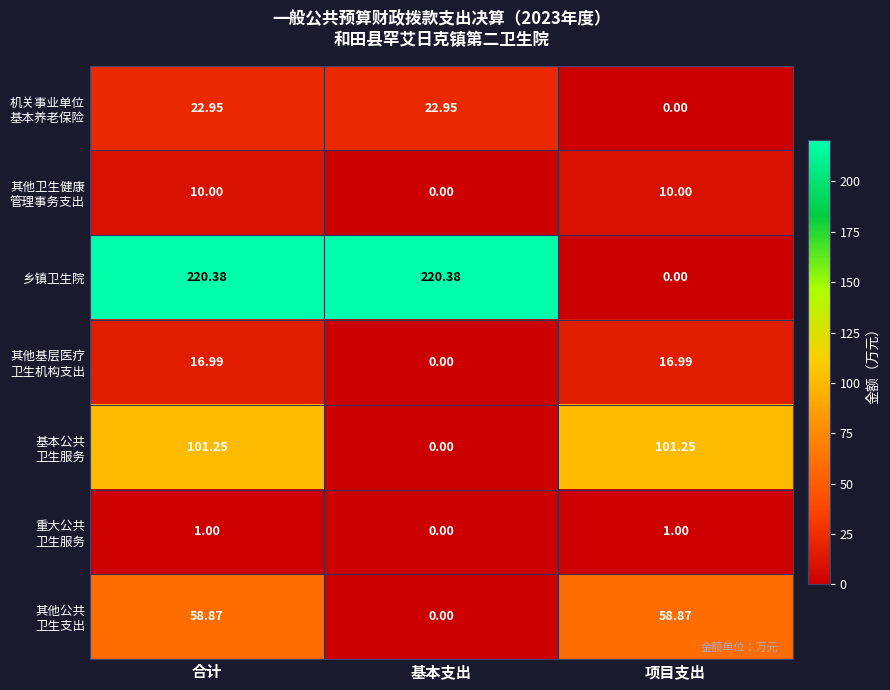

Which series has the largest range (max minus min)?

乡镇卫生院